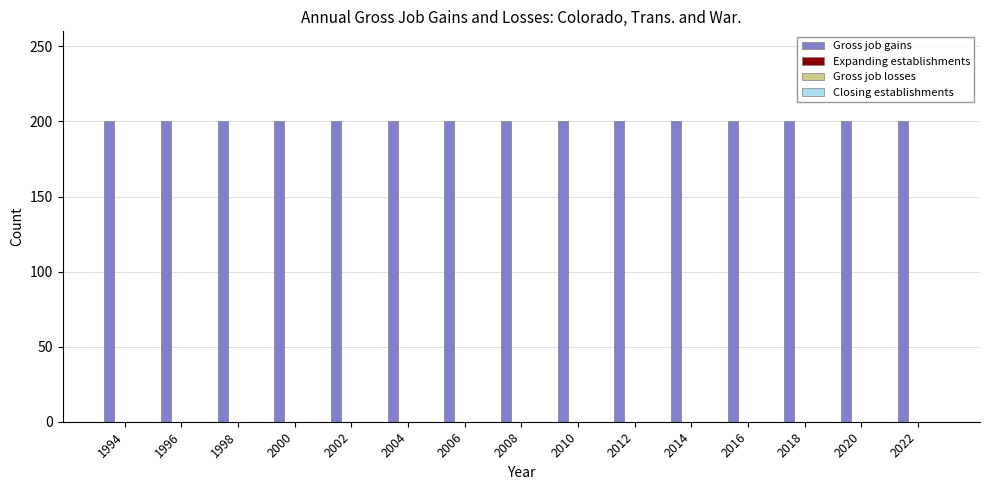

Rank the categories by Closing establishments value from lowest to highest.

1994, 1996, 1998, 2000, 2002, 2004, 2006, 2008, 2010, 2012, 2014, 2016, 2018, 2020, 2022